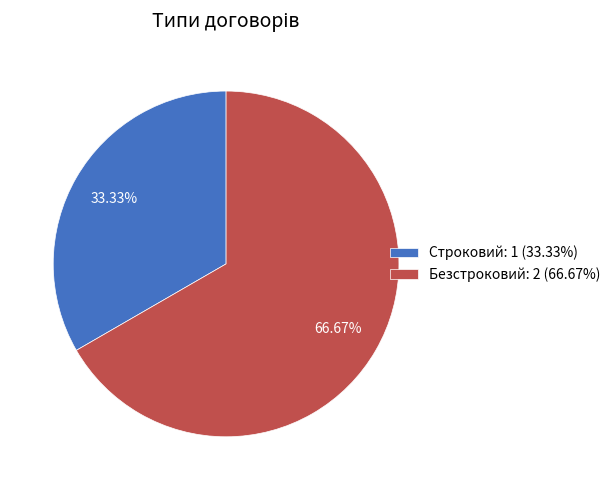

Does any single category account for the majority?

Yes